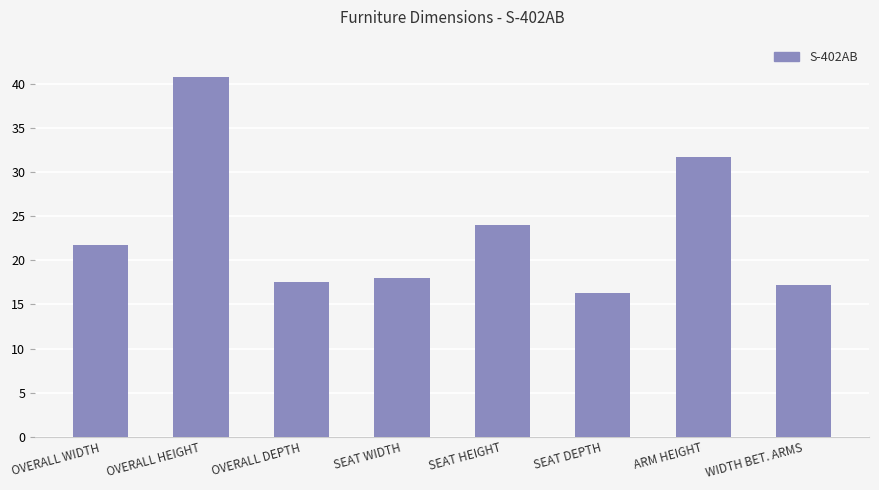

What is the difference between the maximum and minimum values?

24.5